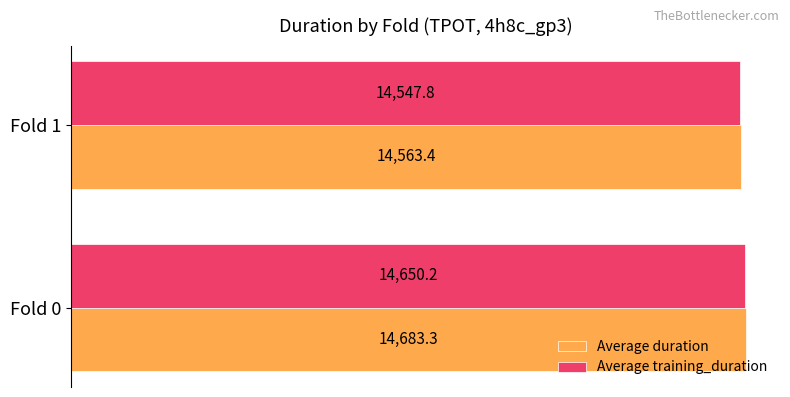

What is the minimum value shown in the chart?

14547.8